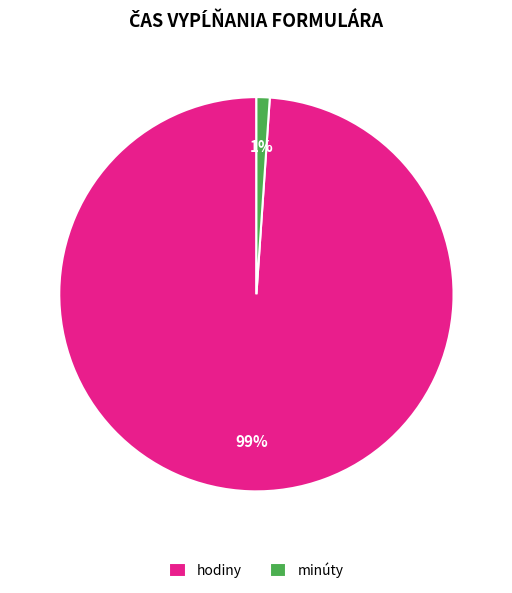

Rank the categories by value from highest to lowest.

hodiny, minúty